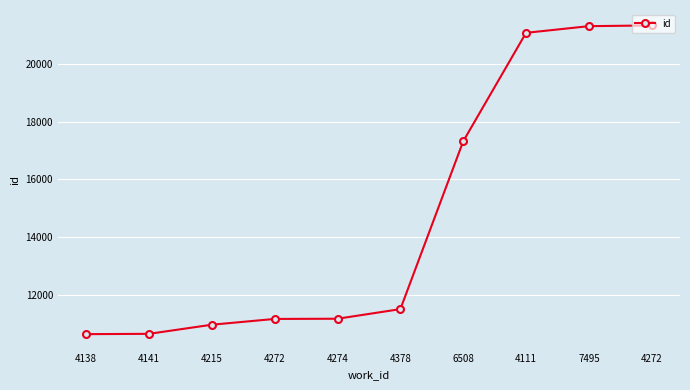

What is the label of the 7th point from the right?

4272